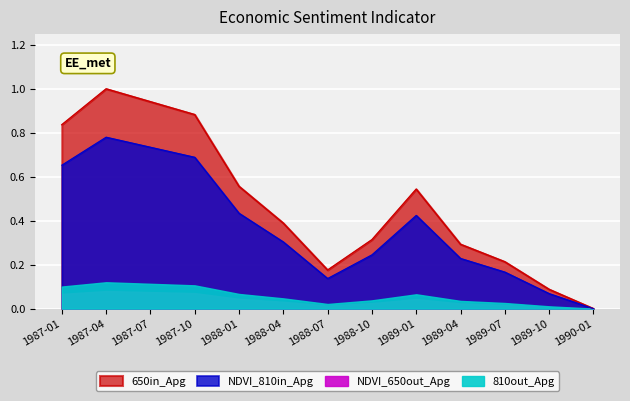

The value at 1989-10 is 0.1. True or false?

False